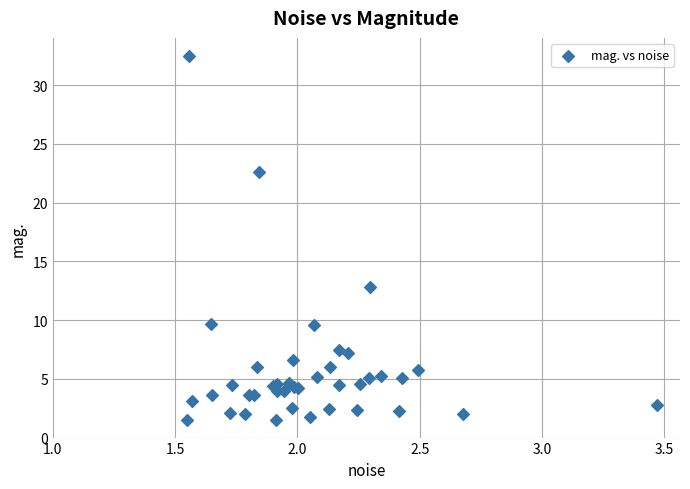

What Y value in the scatter plot is closest to 16?

12.8